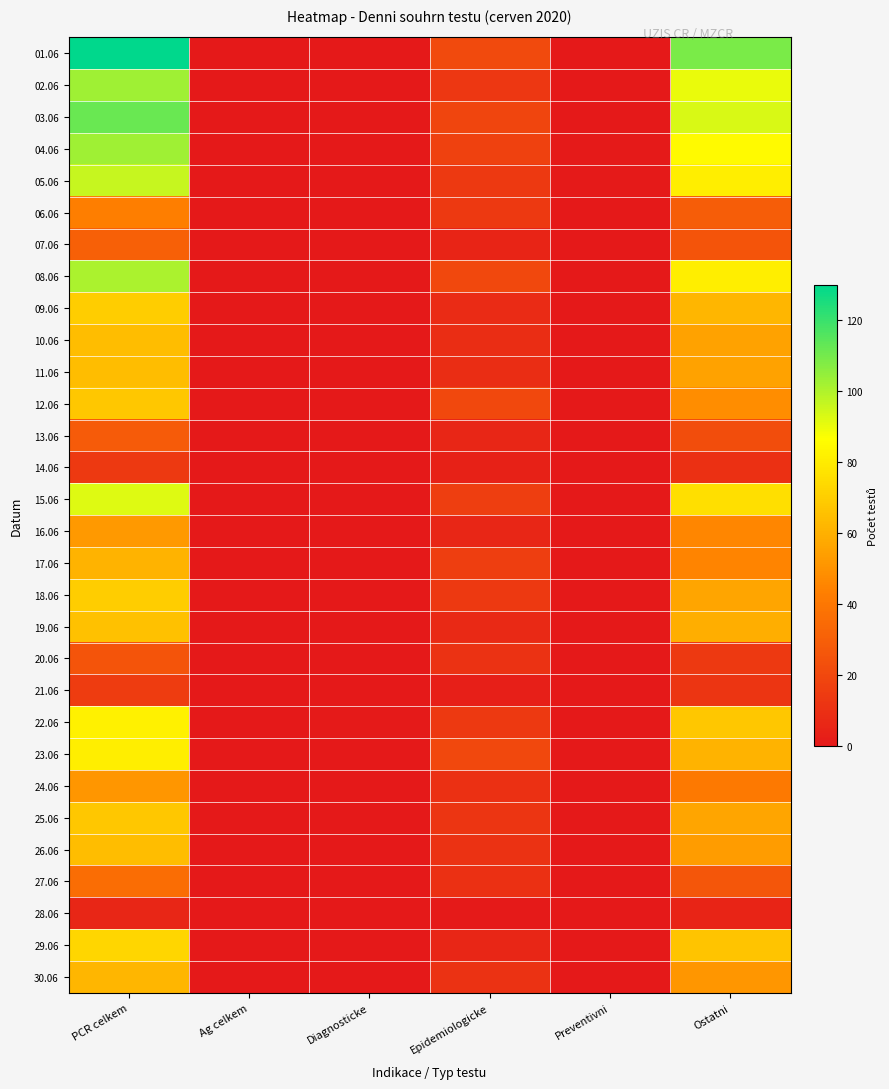

Which series has the widest spread of values?

01.06